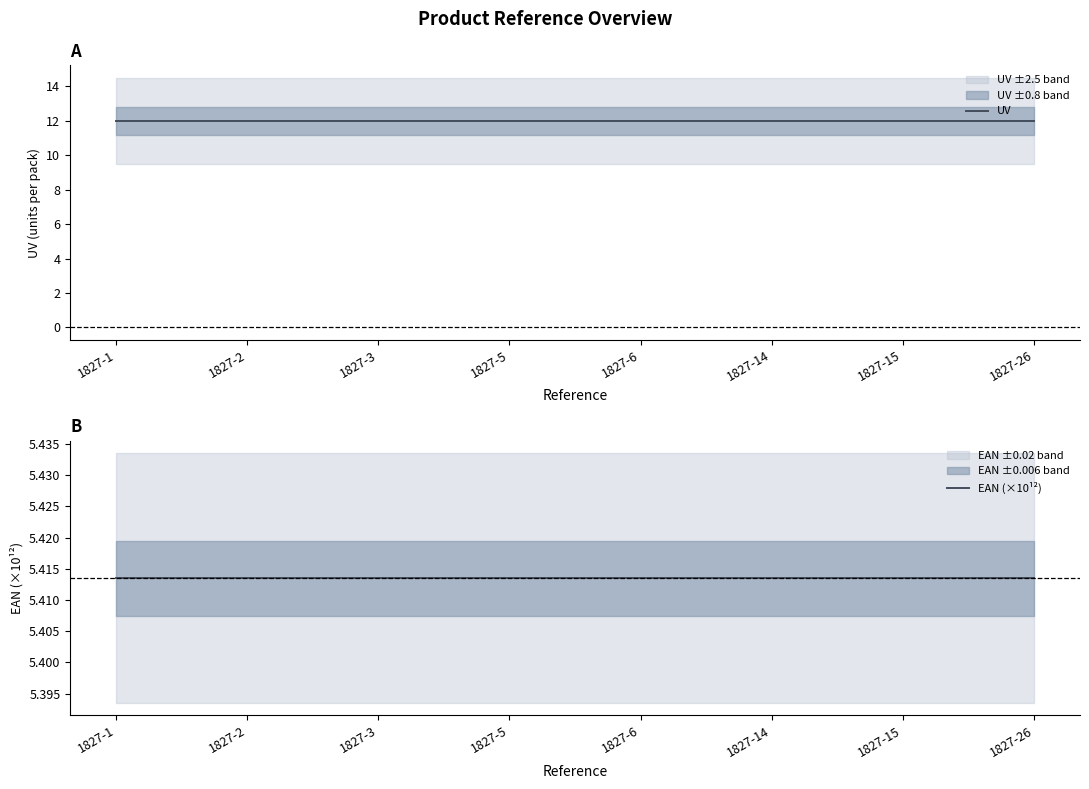

True or false: UV has more than 2 interior local peaks.

False